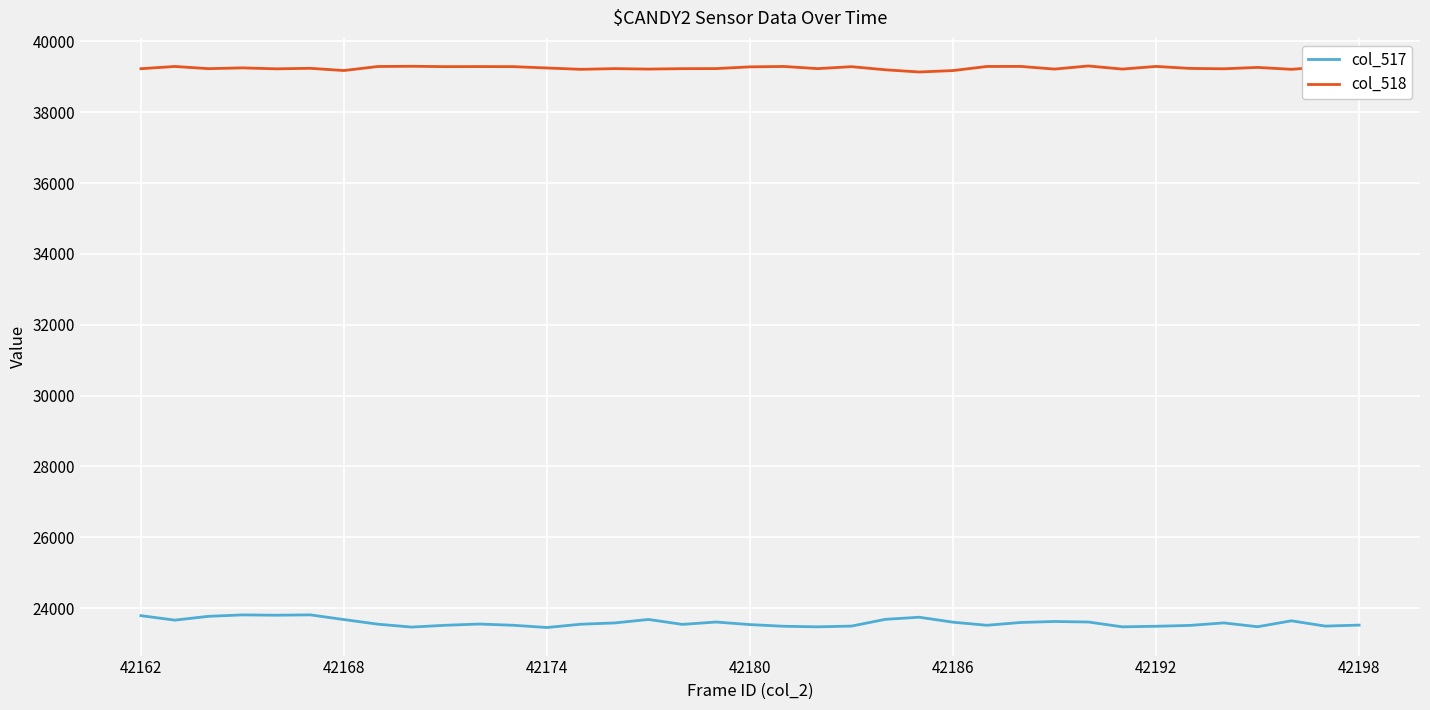

Which series has the widest spread of values?

col_517